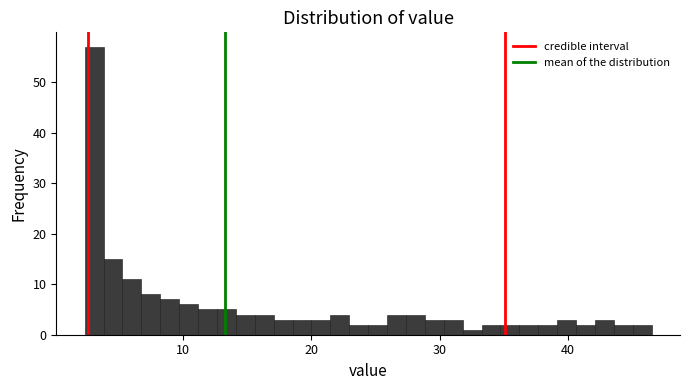

Around what value on the x-axis is the tallest bar? Give the approximate position of its centre, as read against the axis.

3